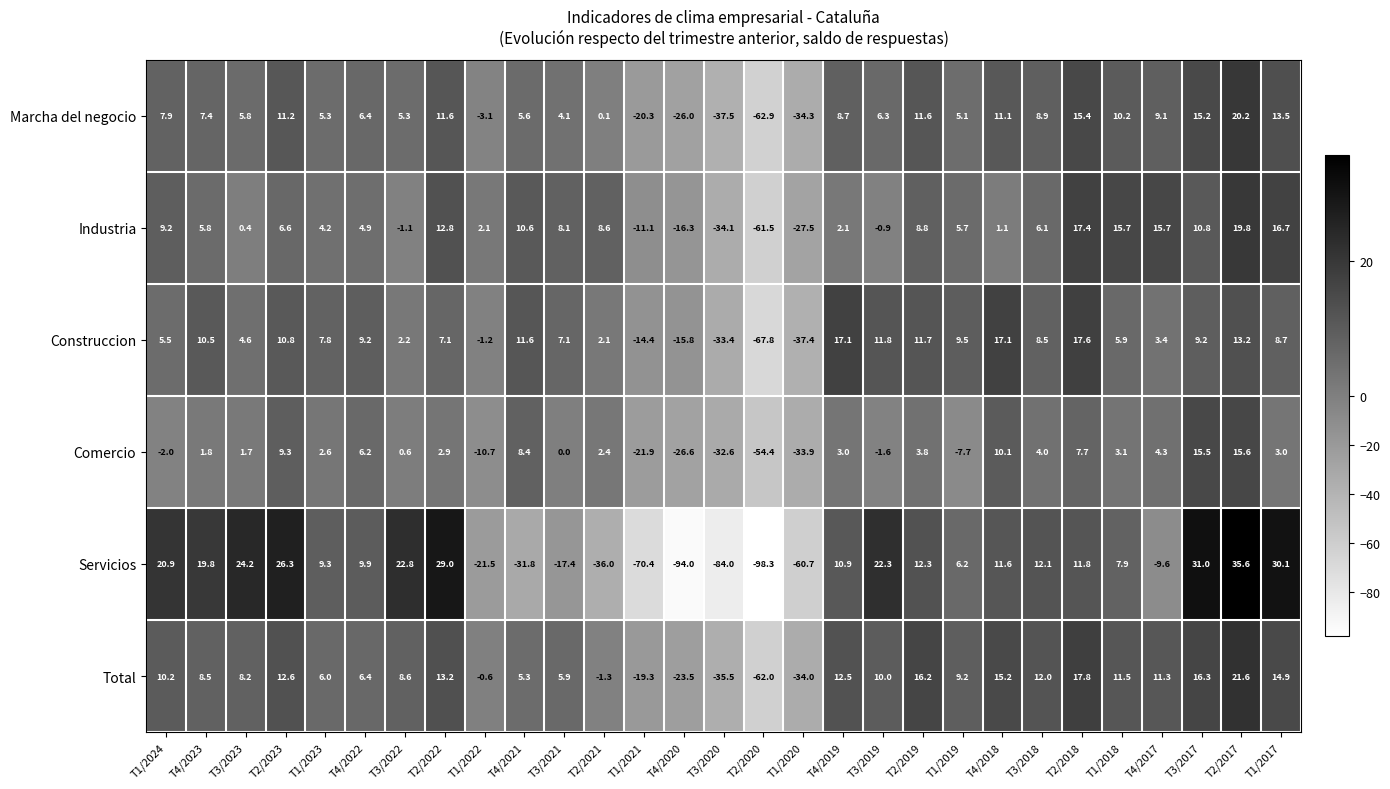

What is the difference between the Comercio values at T1/2023 and T3/2019?

4.2